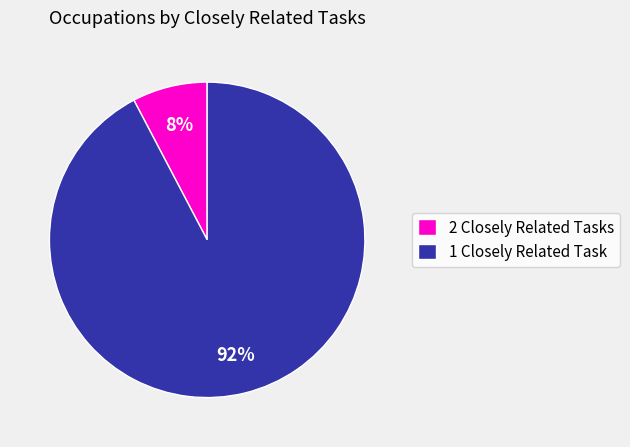

Is it true that 2 Closely Related Tasks is 17% of the pie?

False